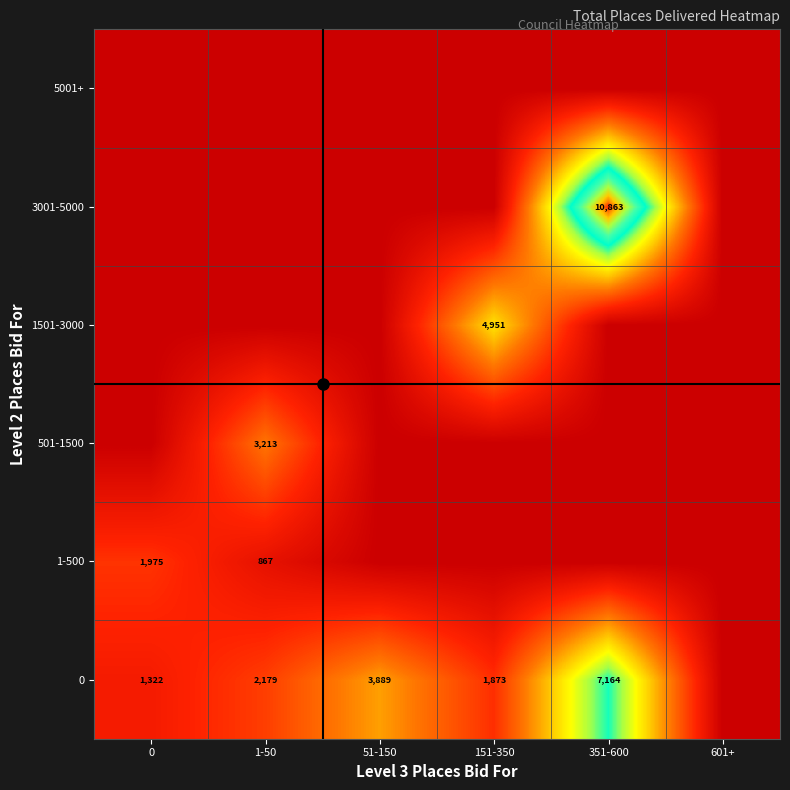

The value of 1501-3000 at 151-350 is 2198. True or false?

False